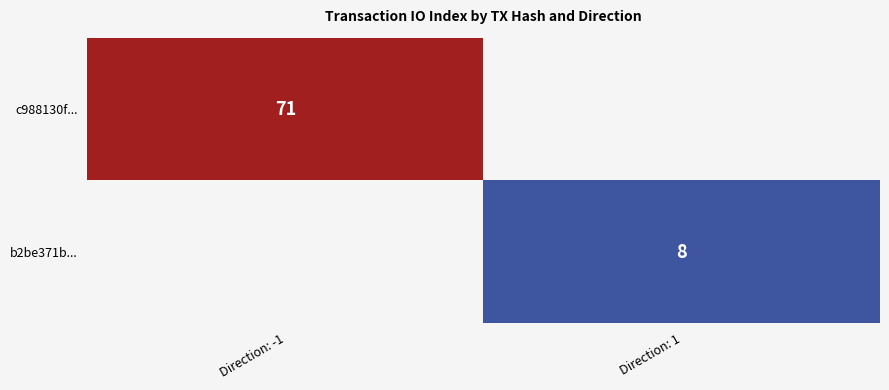

The value of c988130f... at Direction: -1 is 71. True or false?

True